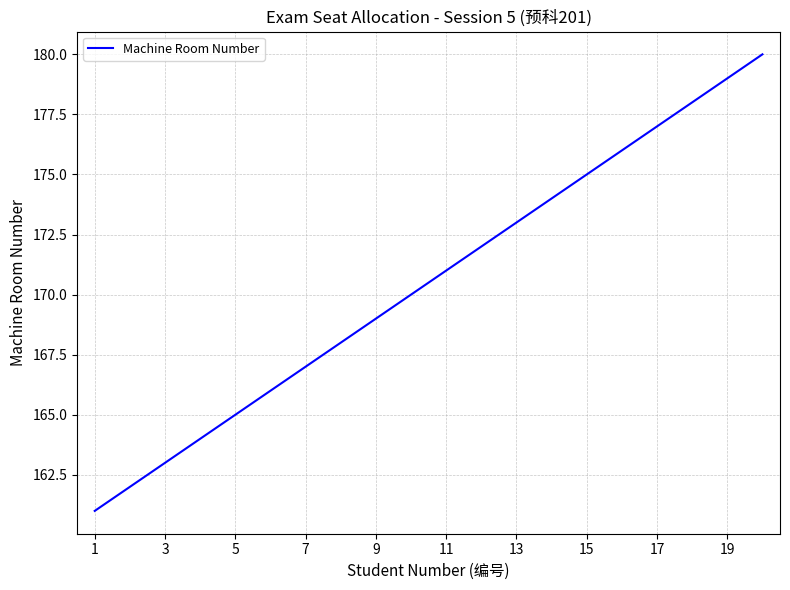

How many lines are shown in the chart?

1